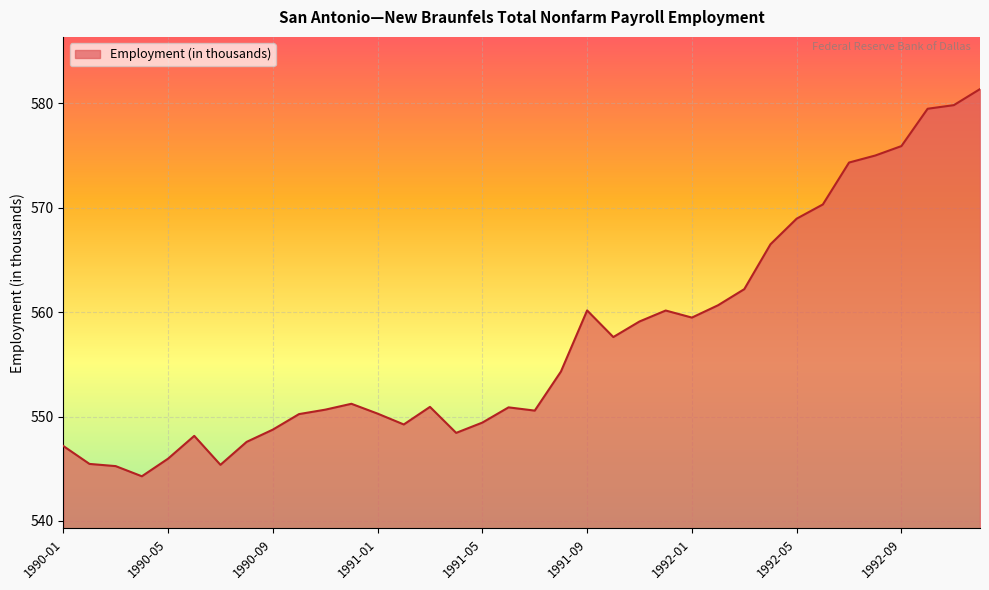

How many lines are shown in the chart?

1